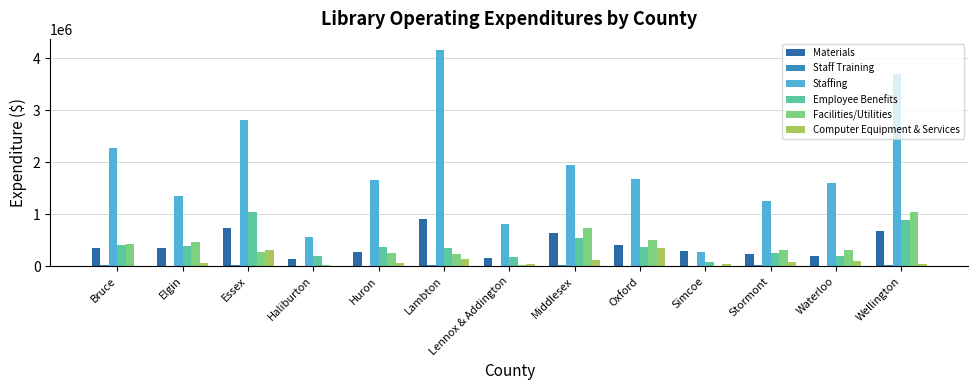

Which category has the highest value across all series?

Lambton